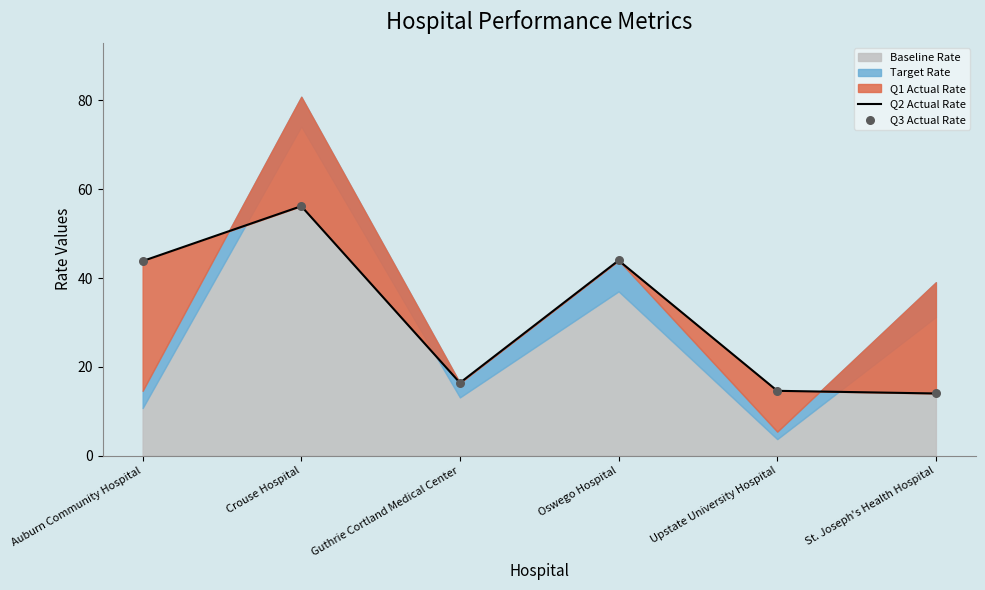

At which category is the sum across all series the highest?

Crouse Hospital